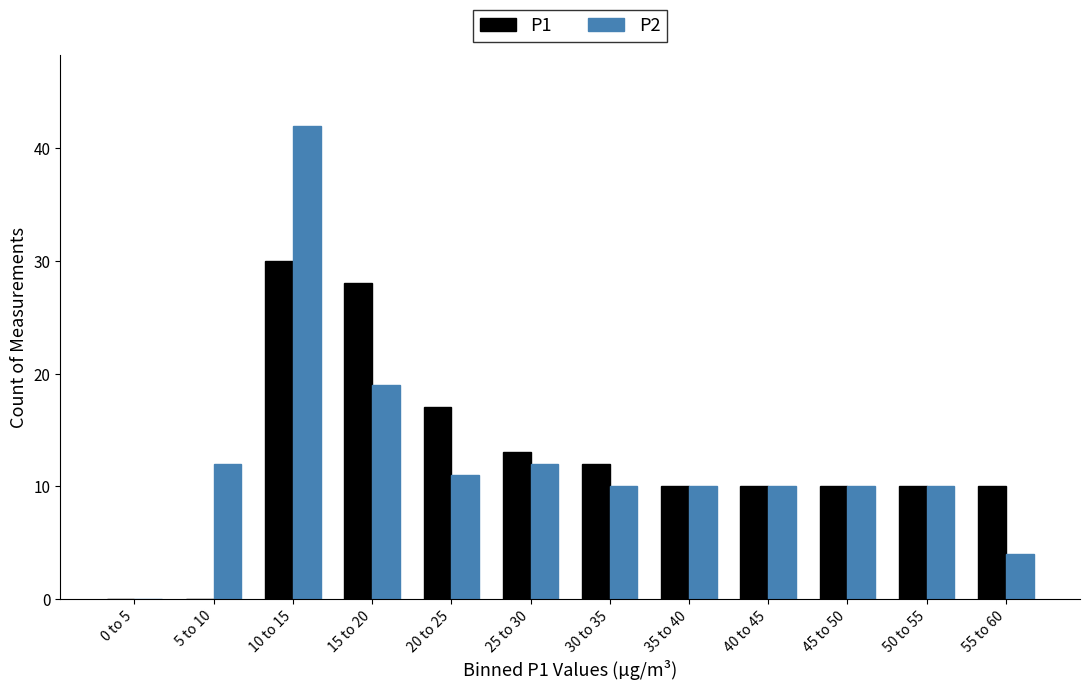

Reading right to left, transcribe all the data shown in this chart.

P1: 55 to 60=10	50 to 55=10	45 to 50=10	40 to 45=10	35 to 40=10	30 to 35=12	25 to 30=13	20 to 25=17	15 to 20=28	10 to 15=30	5 to 10=0	0 to 5=0
P2: 55 to 60=4	50 to 55=10	45 to 50=10	40 to 45=10	35 to 40=10	30 to 35=10	25 to 30=12	20 to 25=11	15 to 20=19	10 to 15=42	5 to 10=12	0 to 5=0